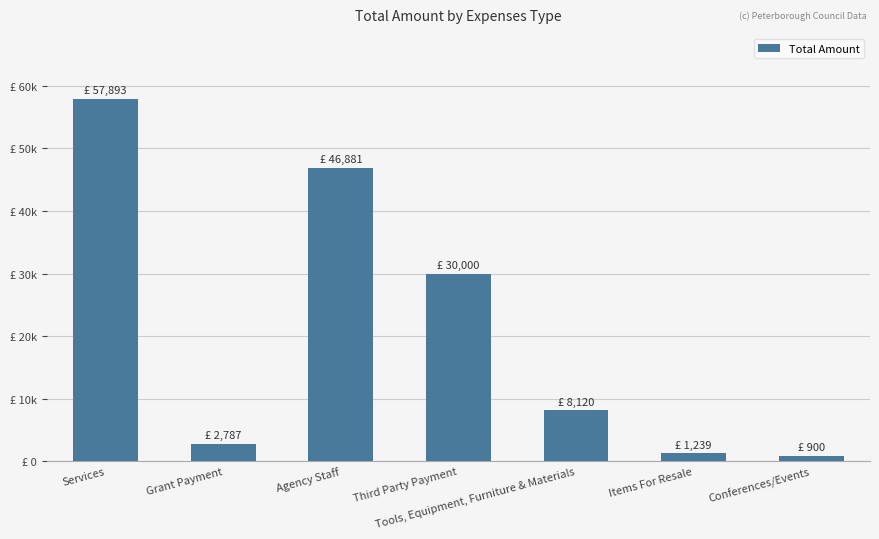

What position from the right is Tools, Equipment, Furniture & Materials?

3